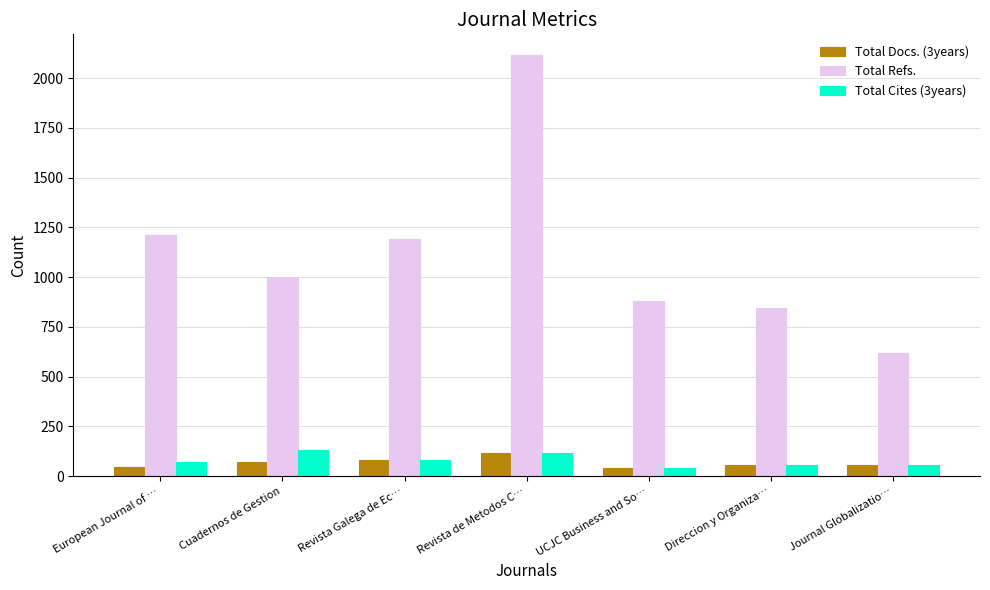

What are all the series names shown in the legend?

Total Docs. (3years), Total Refs., Total Cites (3years)